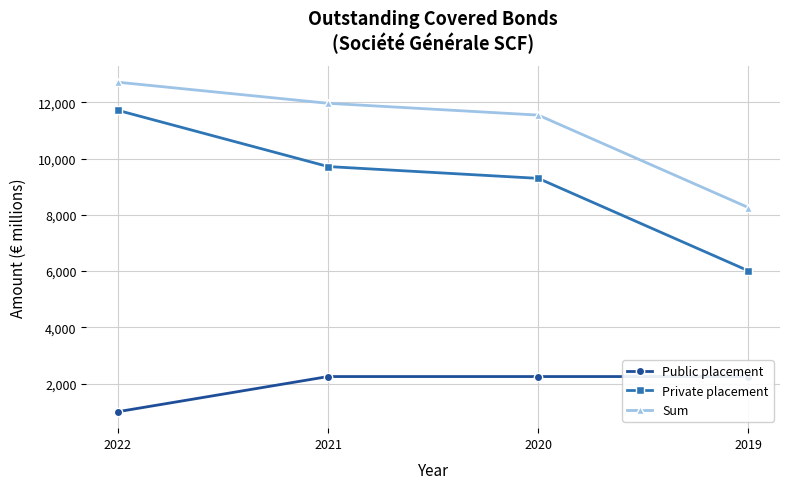

True or false: Sum has more than 2 points higher than both neighbors.

False